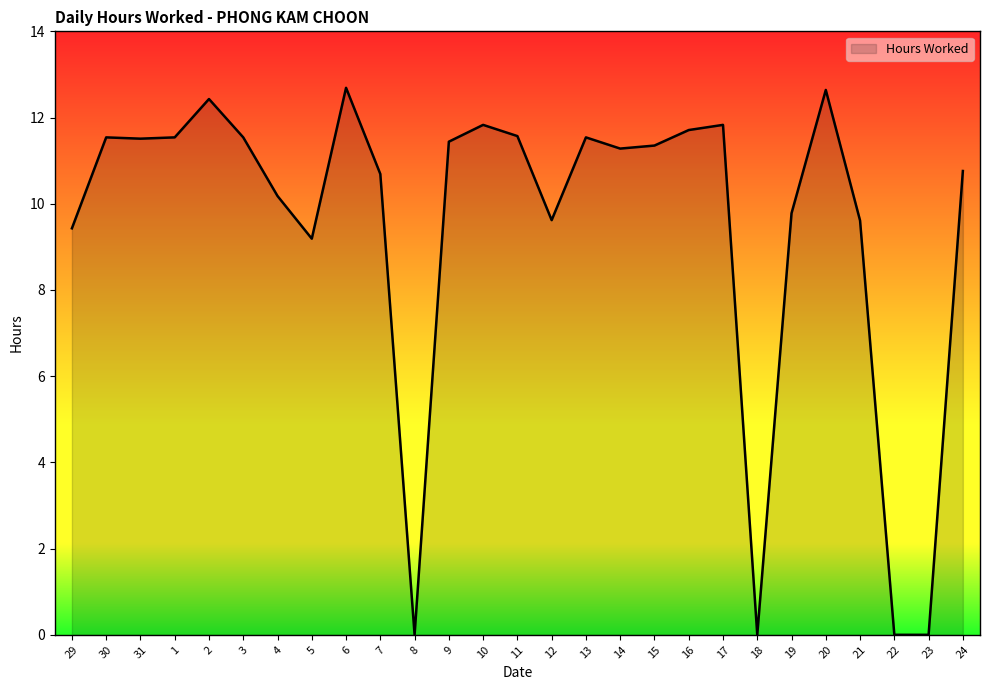

What is the difference between the values at 7 and 17?

1.1